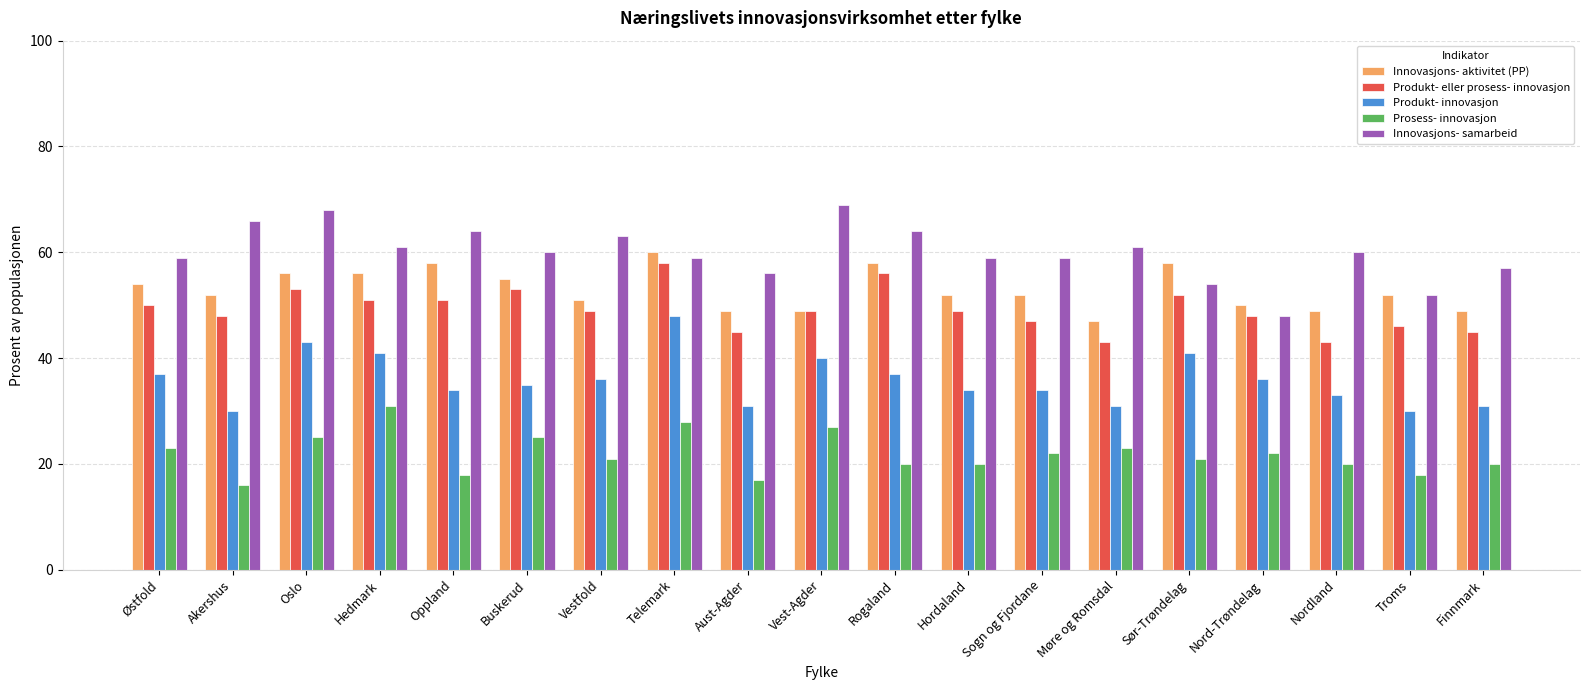

At which label does Prosess- innovasjon first exceed 21?

Østfold